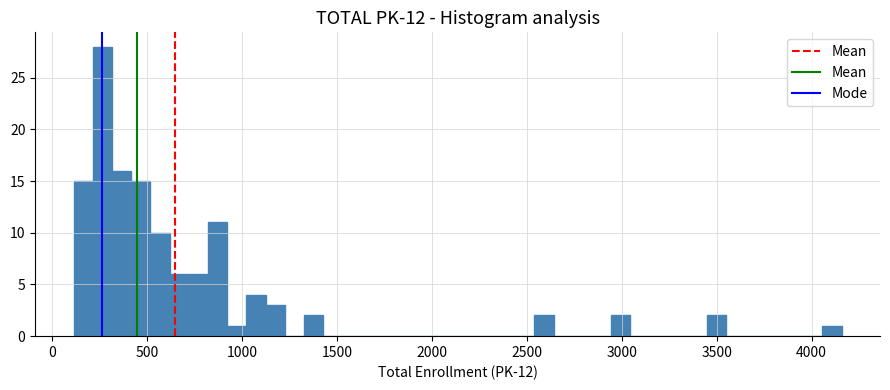

Around what value on the x-axis is the tallest bar? Give the approximate position of its centre, as read against the axis.

250